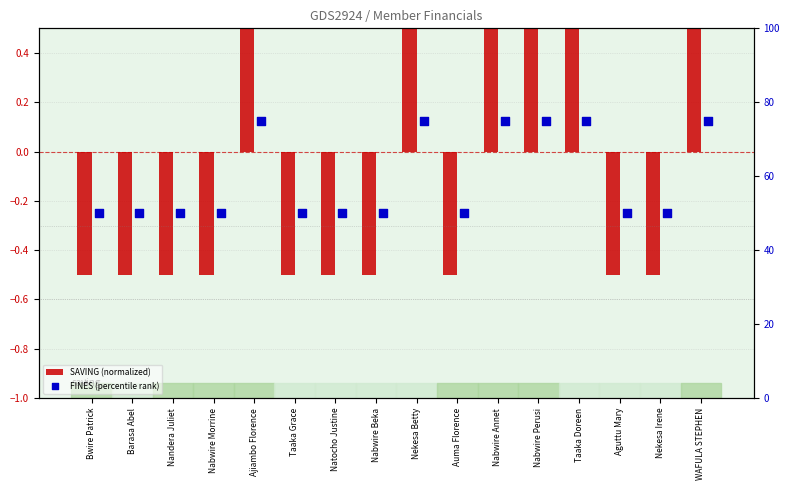

At how many categories does at least one series exceed 34?

16